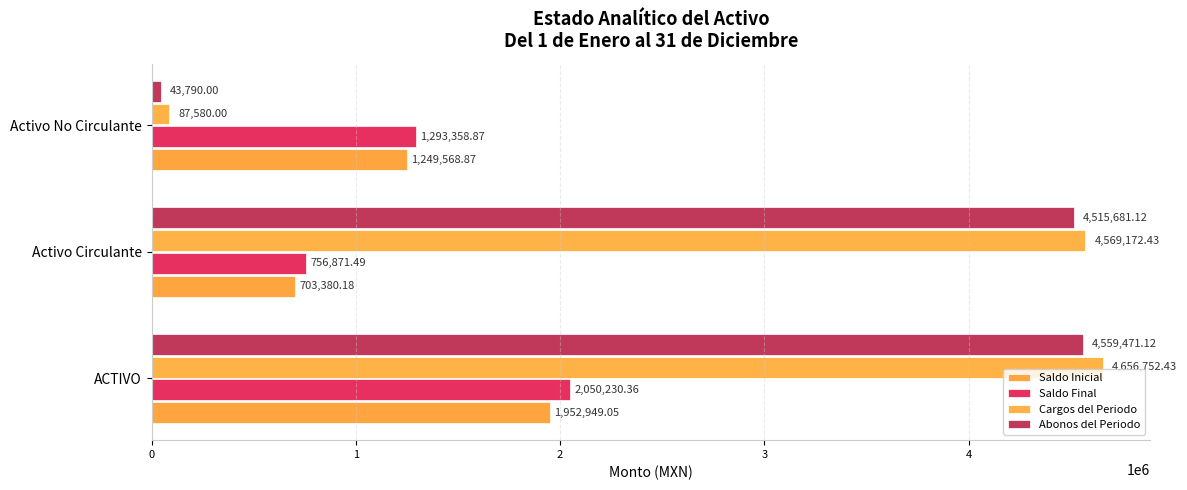

How many data points in Saldo Final are less than 1293358?

1